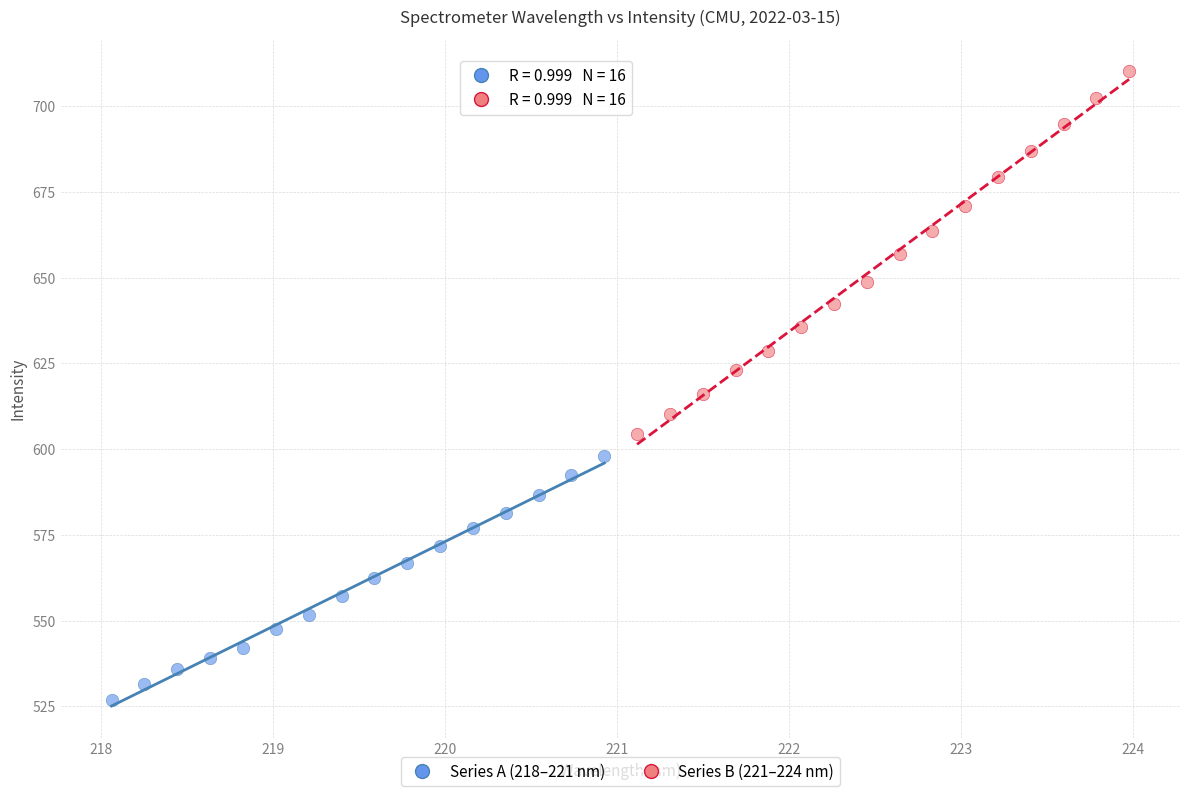

Which series contains the highest Y value?

Series B (221–224 nm)